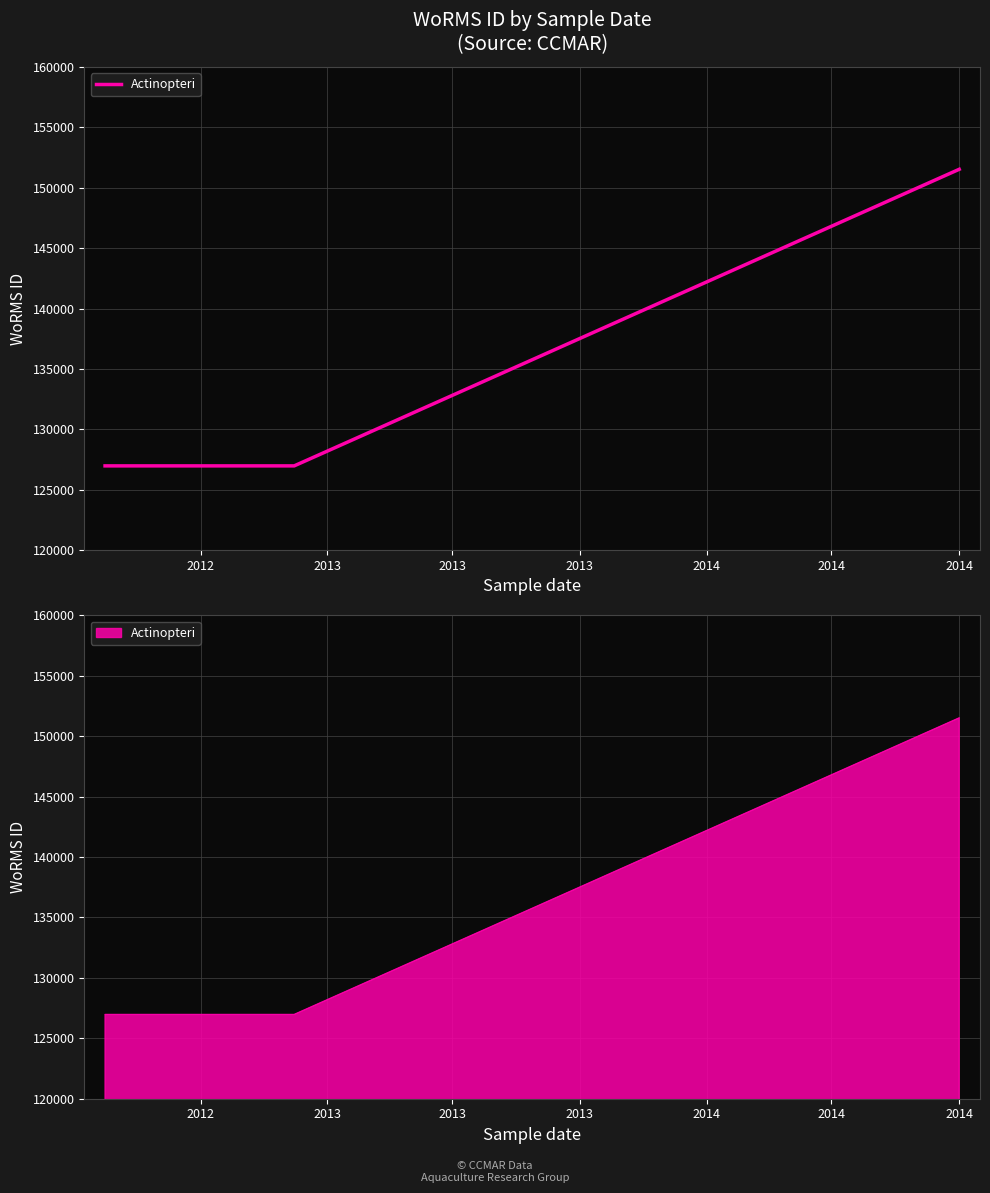

Which has a higher value, 2013 or 2012?

2013